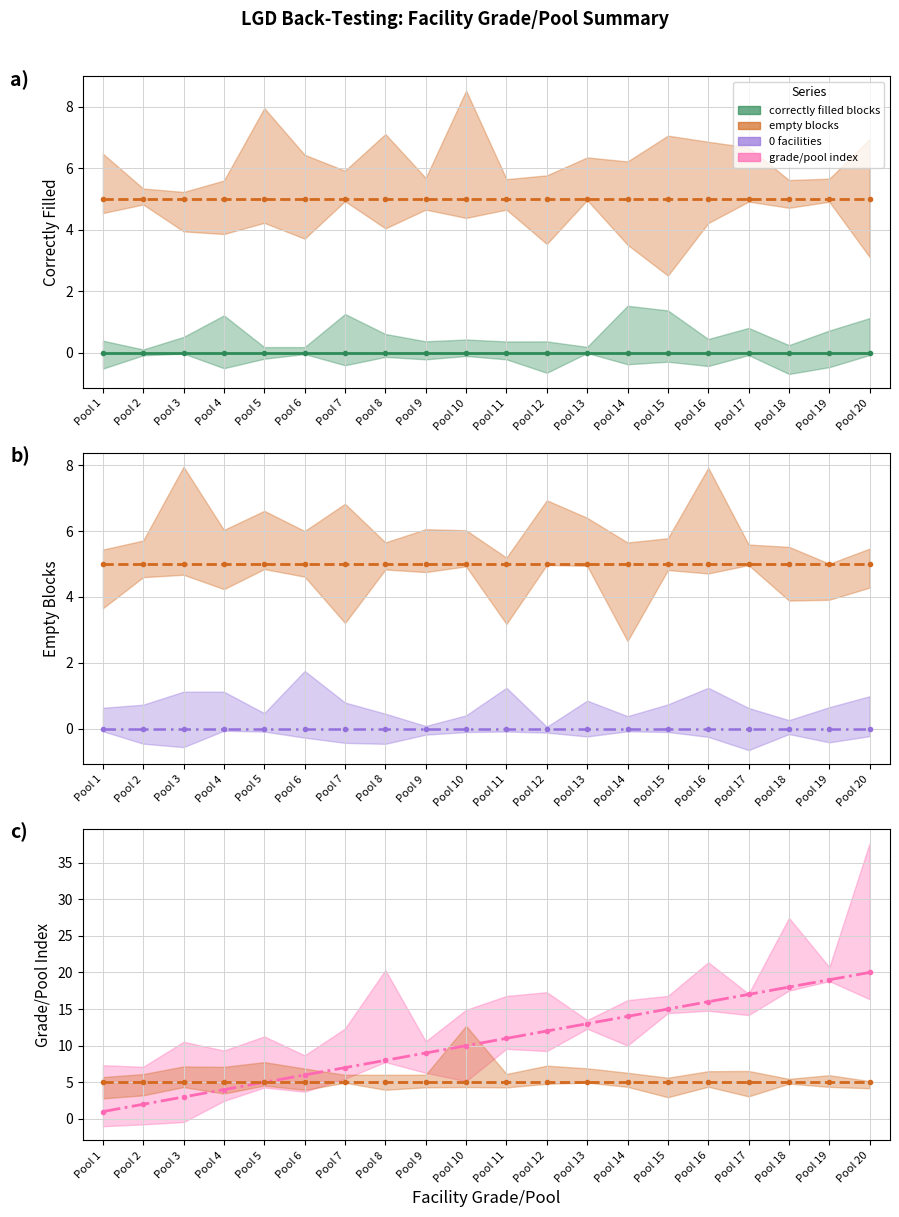

What is the spread (max minus min) of values at Pool 15?

15